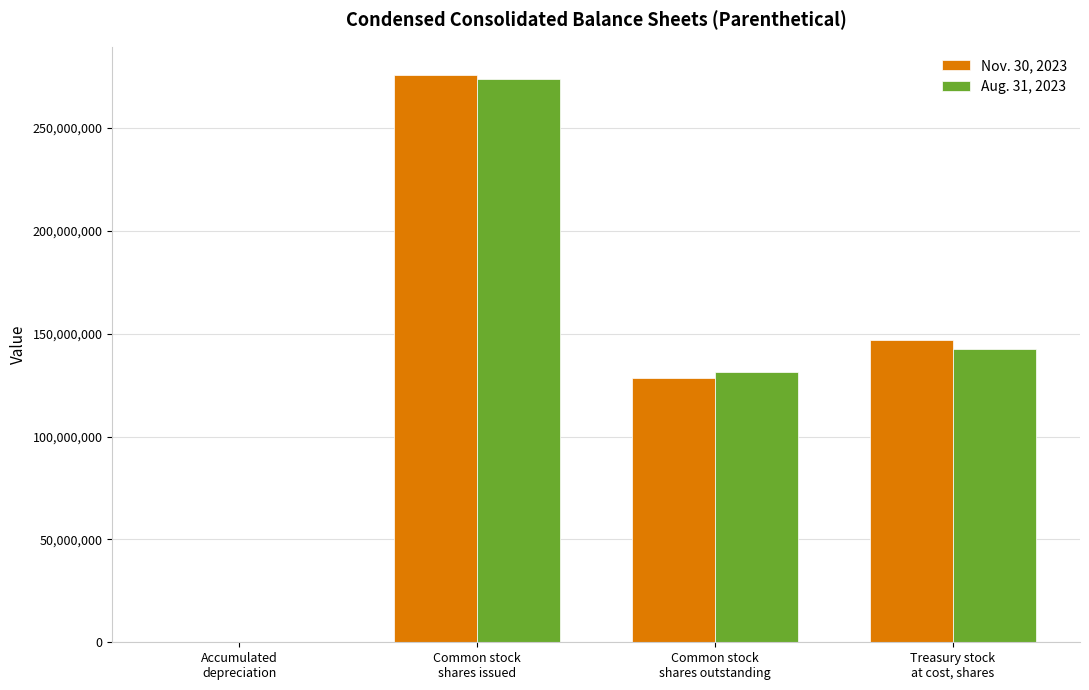

What is the sum of all Nov. 30, 2023 values?

551437784